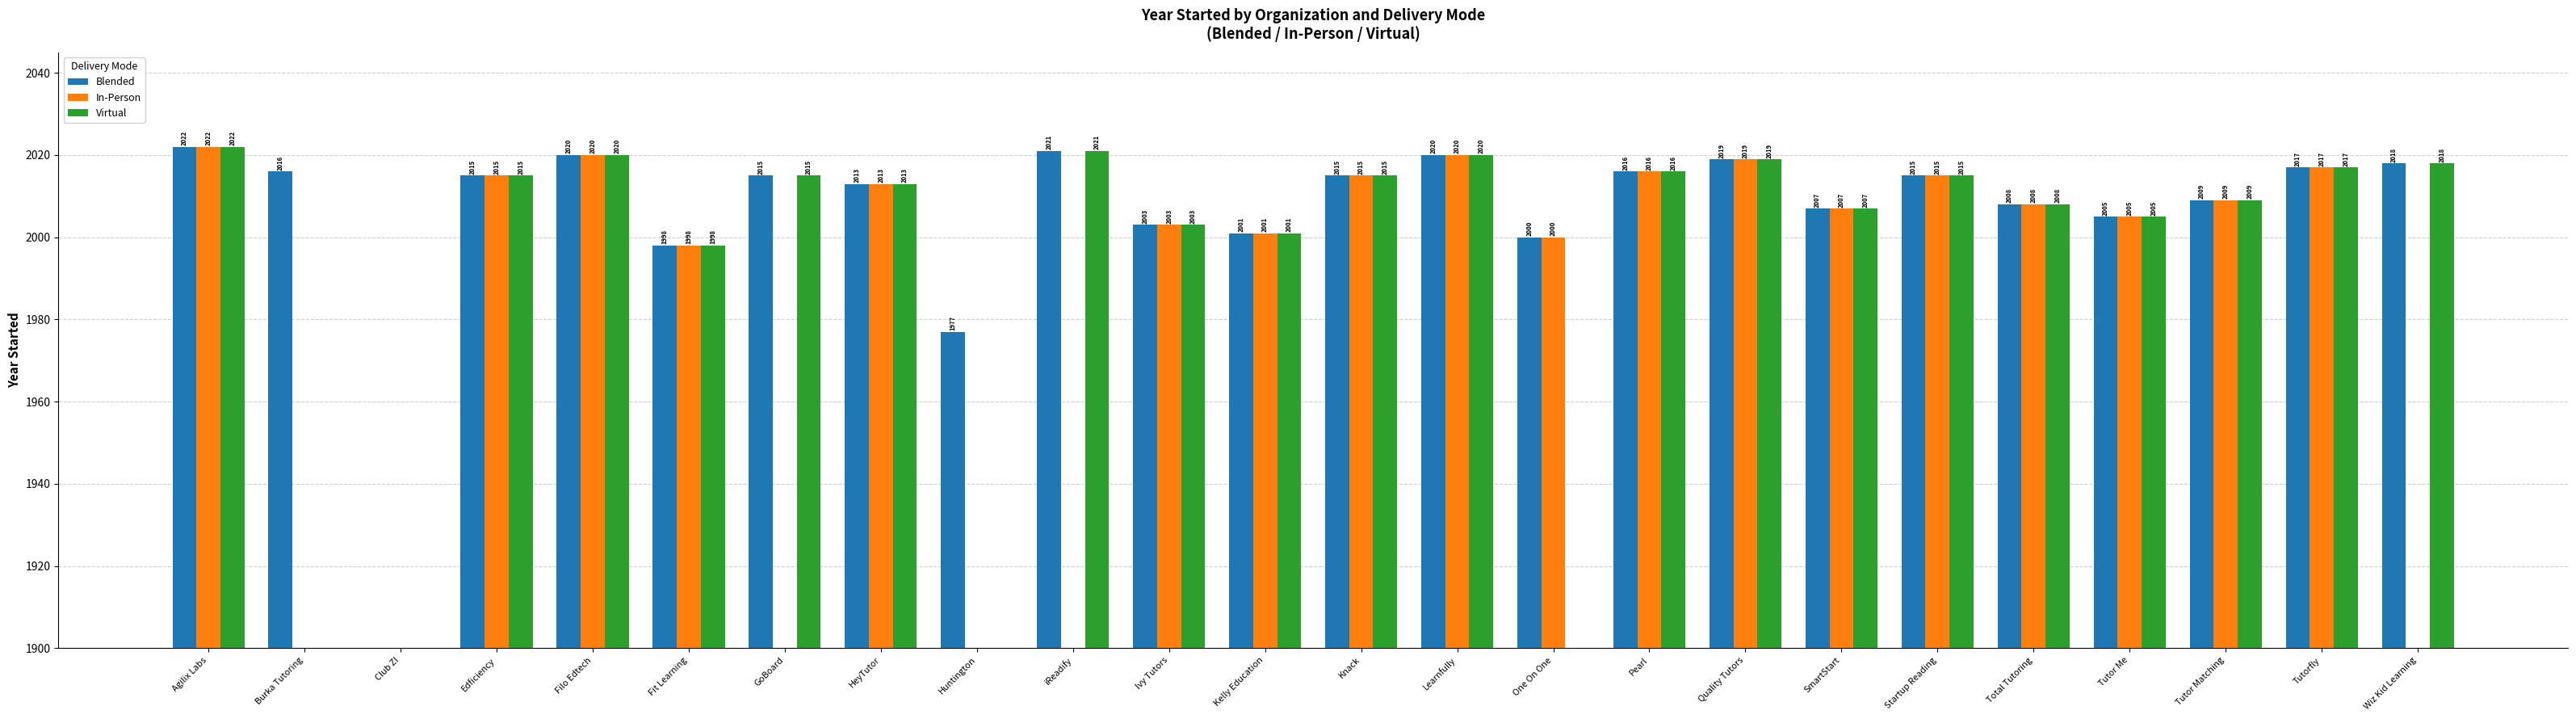

What position from the right is Startup Reading?

6